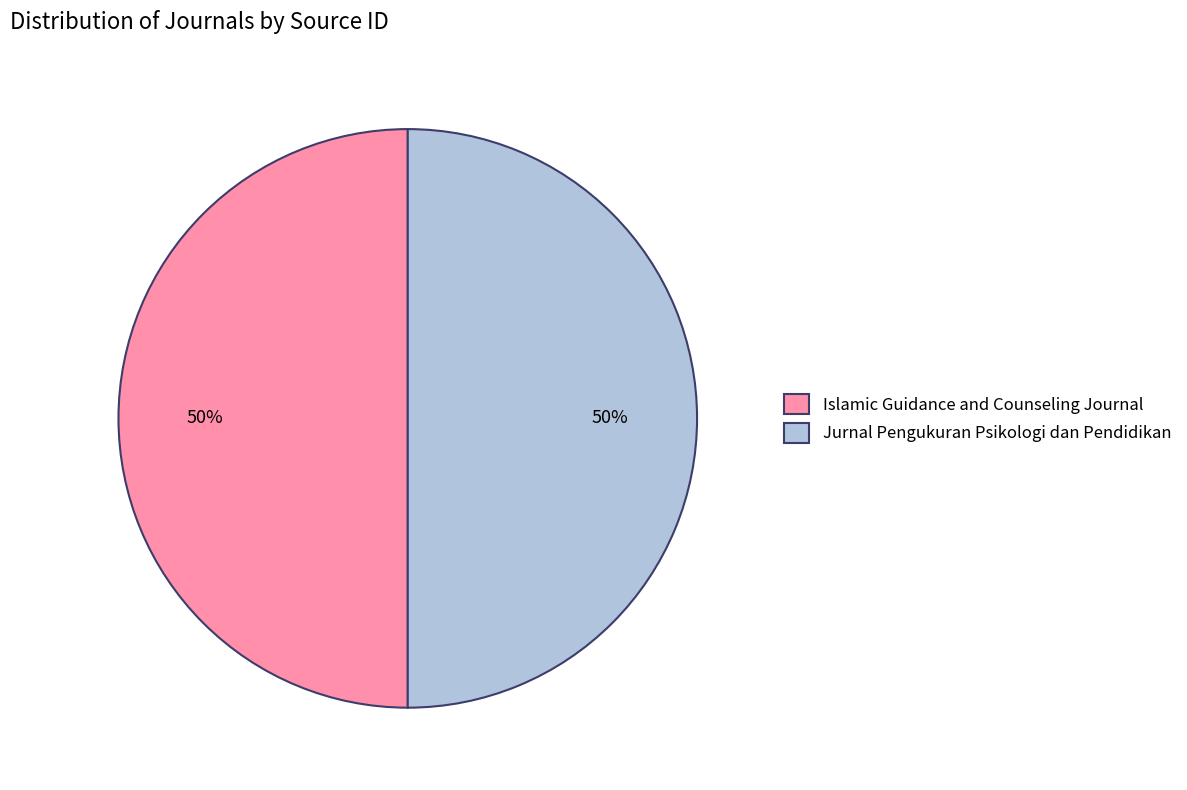

What is the ratio of the value at Islamic Guidance and Counseling Journal to the value at Jurnal Pengukuran Psikologi dan Pendidikan?

1.0